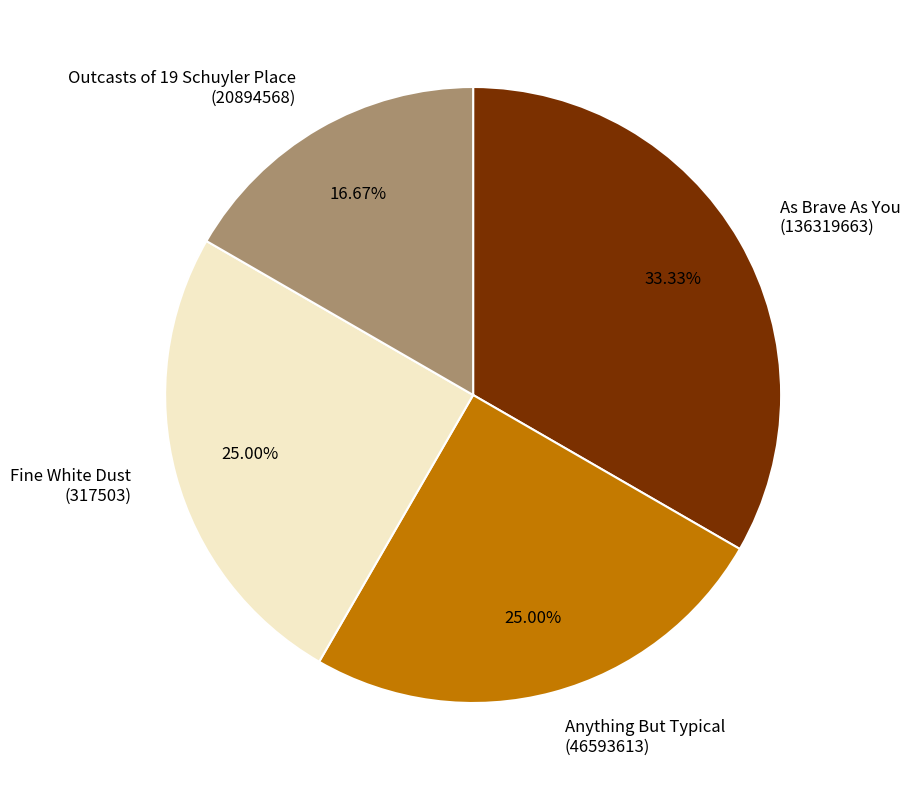

What is the ratio of the value at As Brave As You (136319663) to the value at Fine White Dust (317503)?

1.3